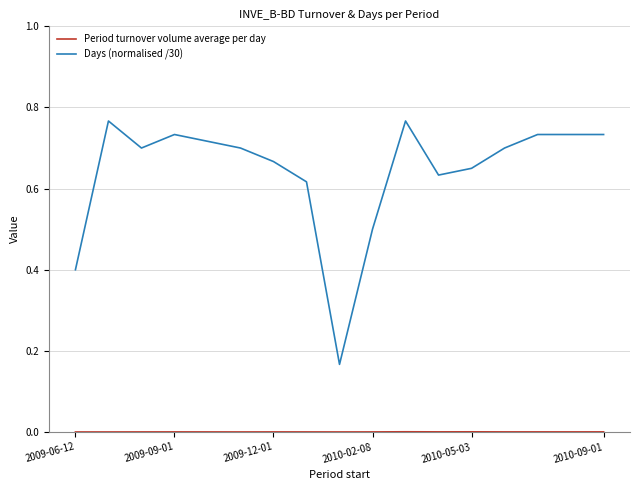

Which series has the widest spread of values?

Days (normalised /30)